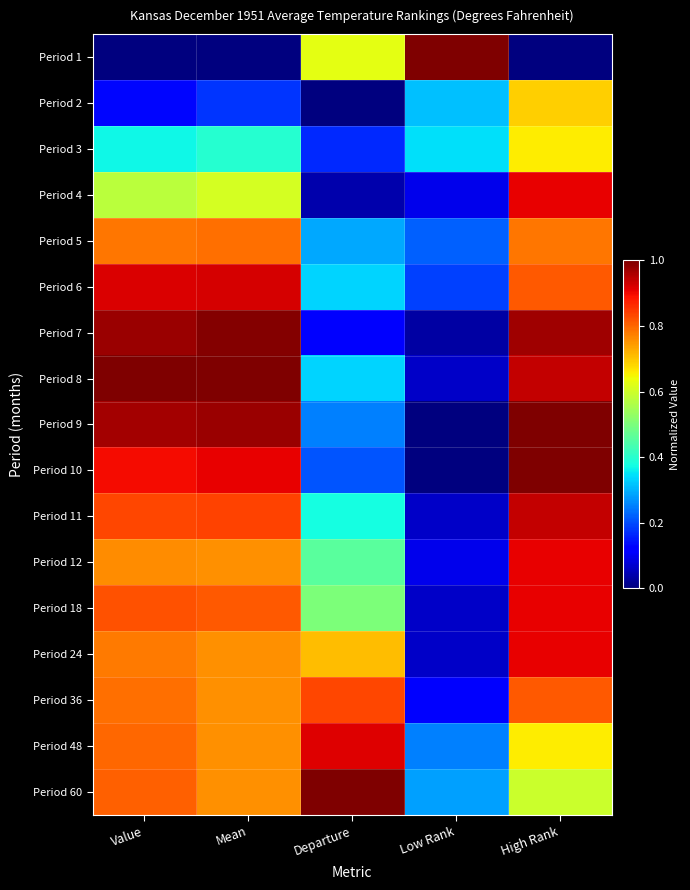

What is the total value across all series at Mean?

12.2